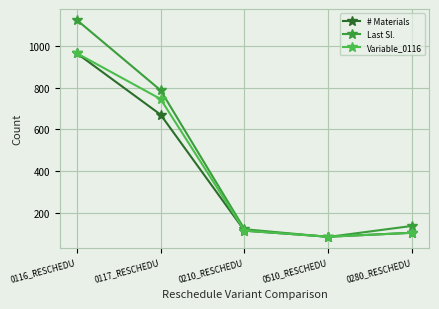

True or false: # Materials and Variable_0116 cross at least once.

False